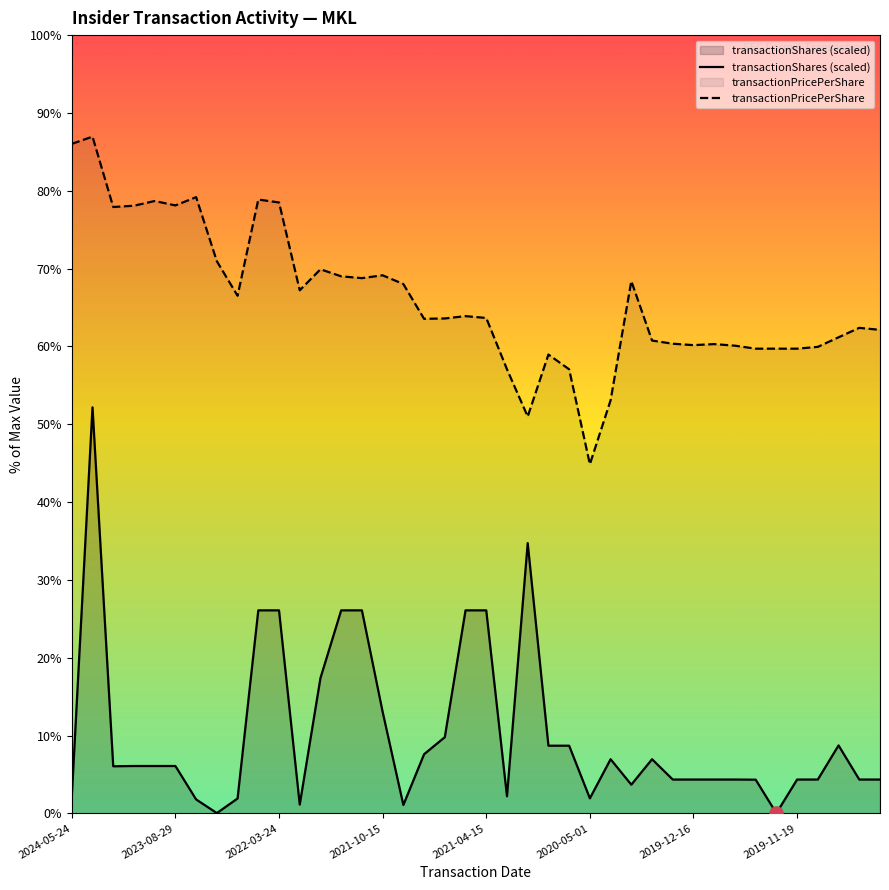

Is the value of transactionPricePerShare at 2019-11-19 greater than the value of transactionShares (scaled) at 2019-11-19?

Yes